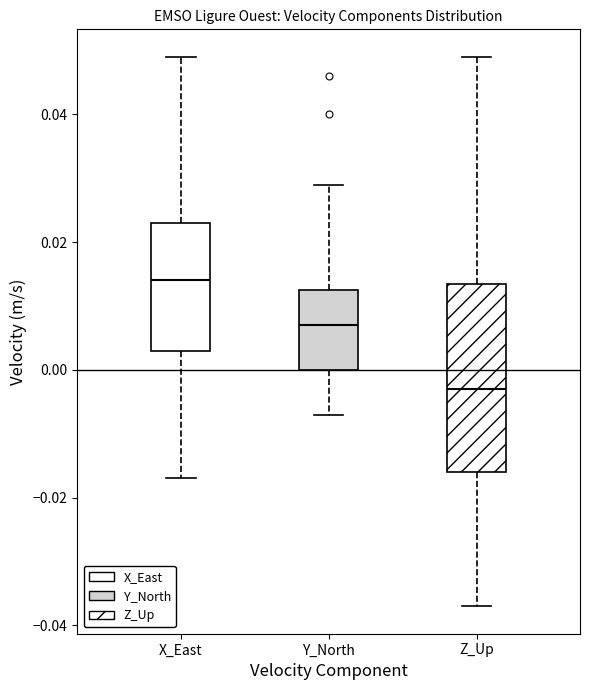

Where is the upper edge of the box for Y_North on the y-axis? The values are not printed on the chart, so give them approximately, as read against the axis.

0.012